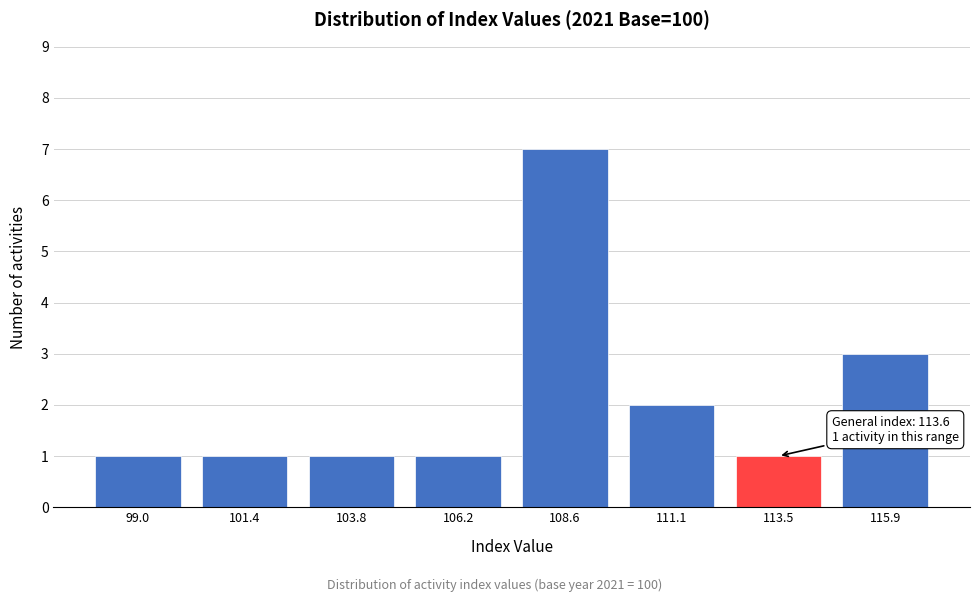

Reading left to right, transcribe all the data shown in this chart.

99.0=1	101.4=1	103.8=1	106.2=1	108.6=7	111.1=2	113.5=1	115.9=3